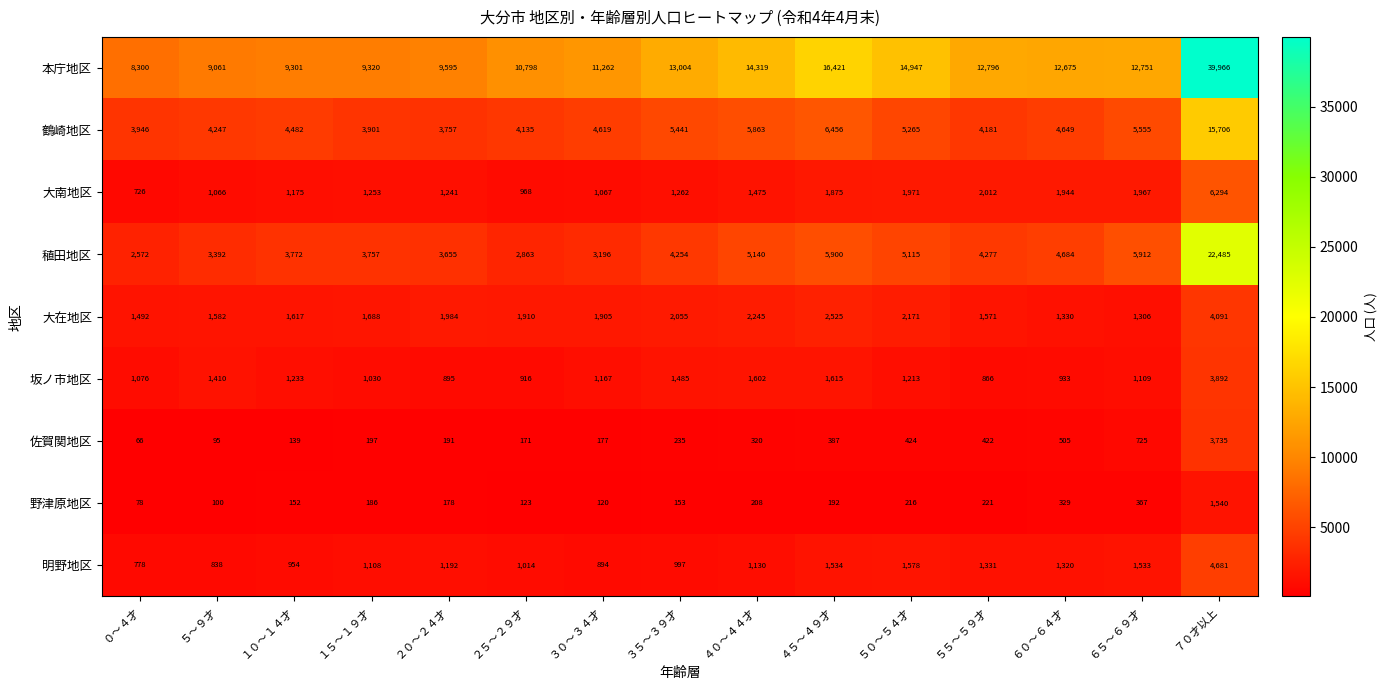

Rank the series by their maximum value, from lowest to highest.

野津原地区, 佐賀関地区, 坂ノ市地区, 大在地区, 明野地区, 大南地区, 鶴崎地区, 稙田地区, 本庁地区